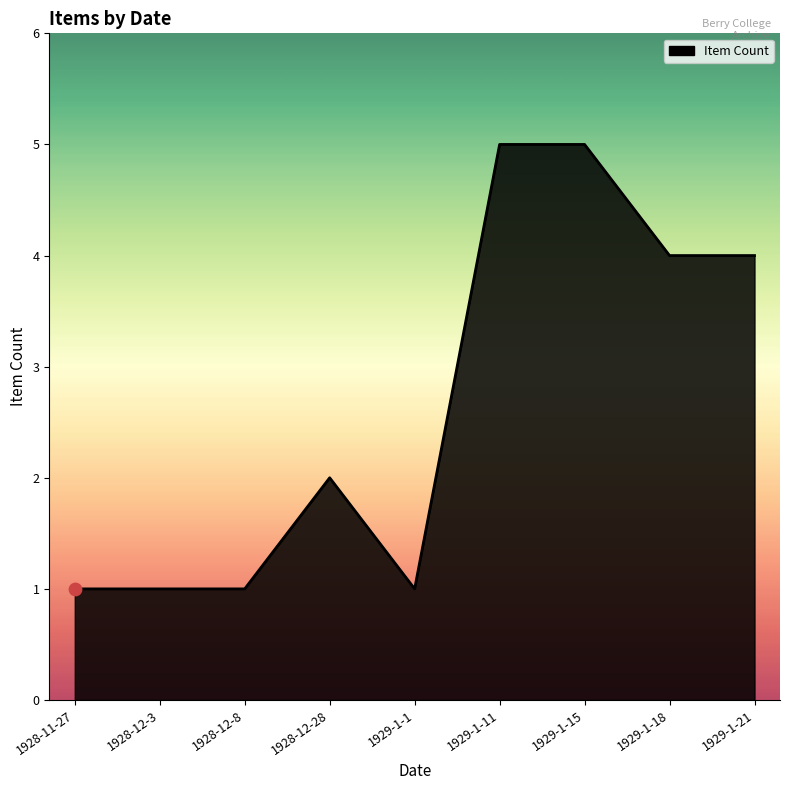

What is the ratio of the value at 1928-12-8 to the value at 1929-1-11?

0.2